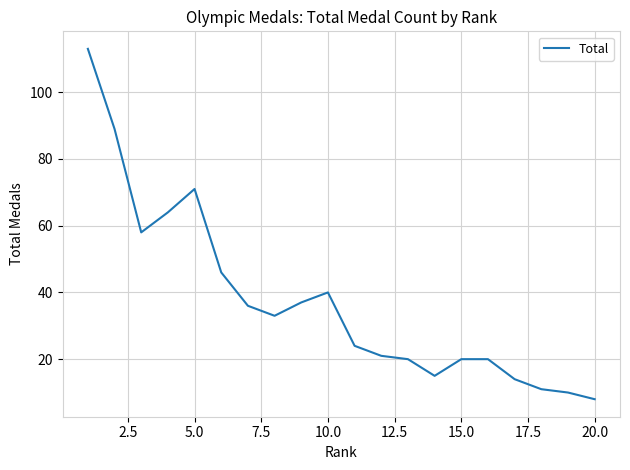

What is the greatest value displayed?

113